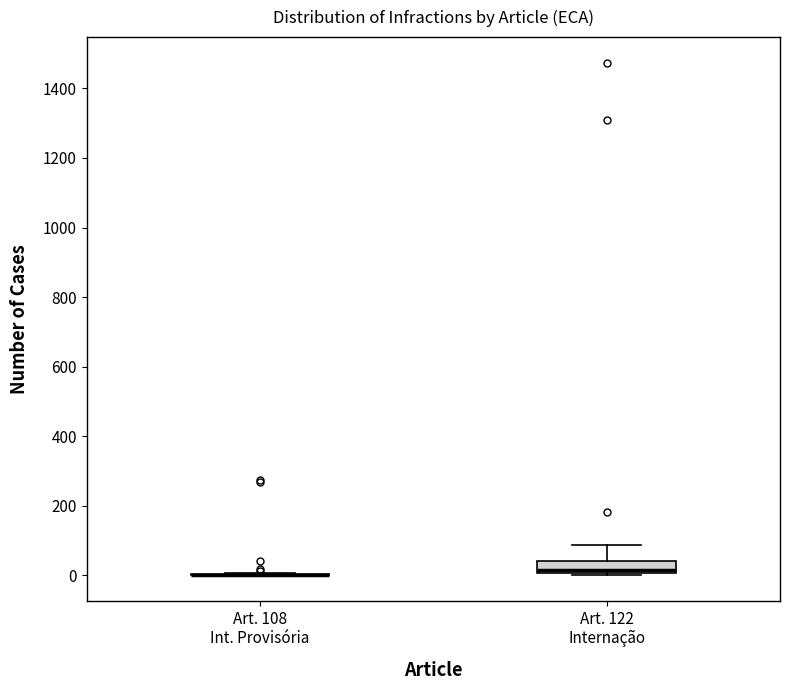

Which box is the tallest, from its lower edge to its upper edge?

Art. 122 Internação